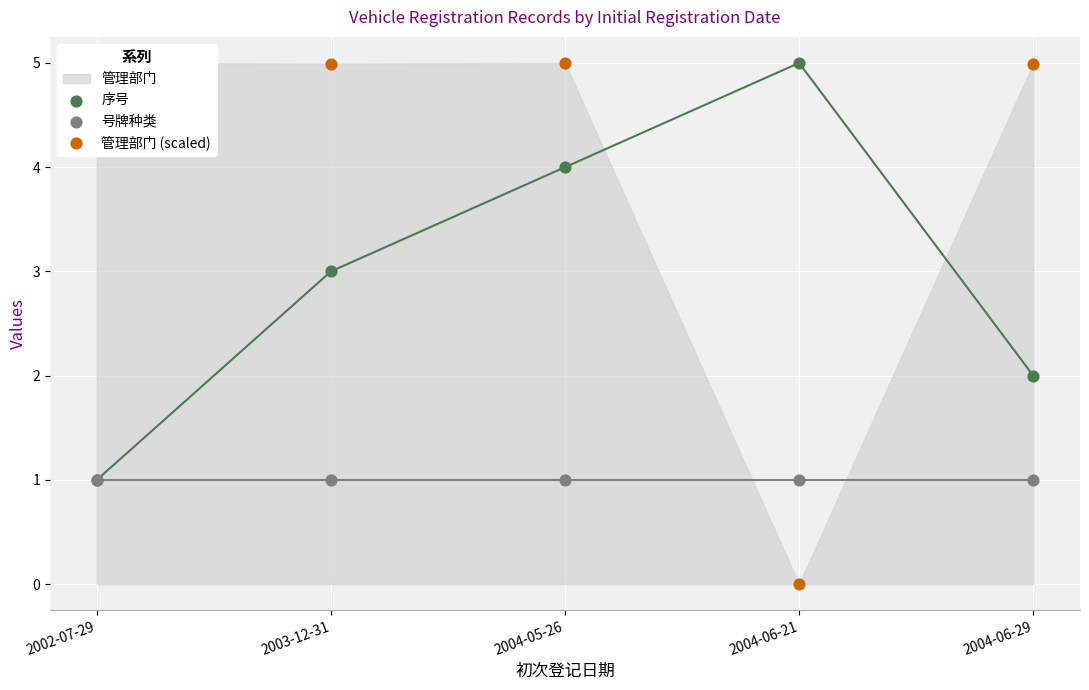

Which series reaches the minimum Y coordinate?

管理部门 (scaled)